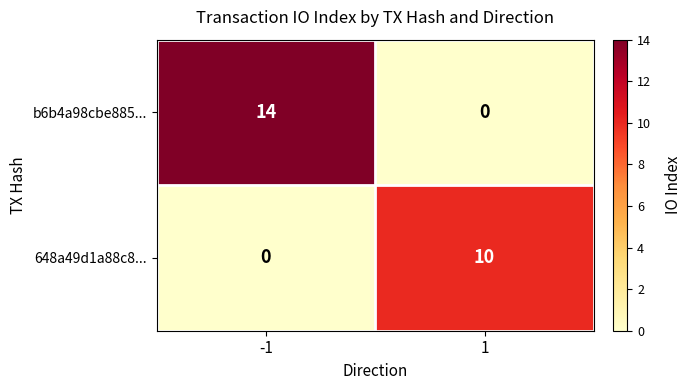

True or false: b6b4a98cbe885... has a value of 23 at -1.

False